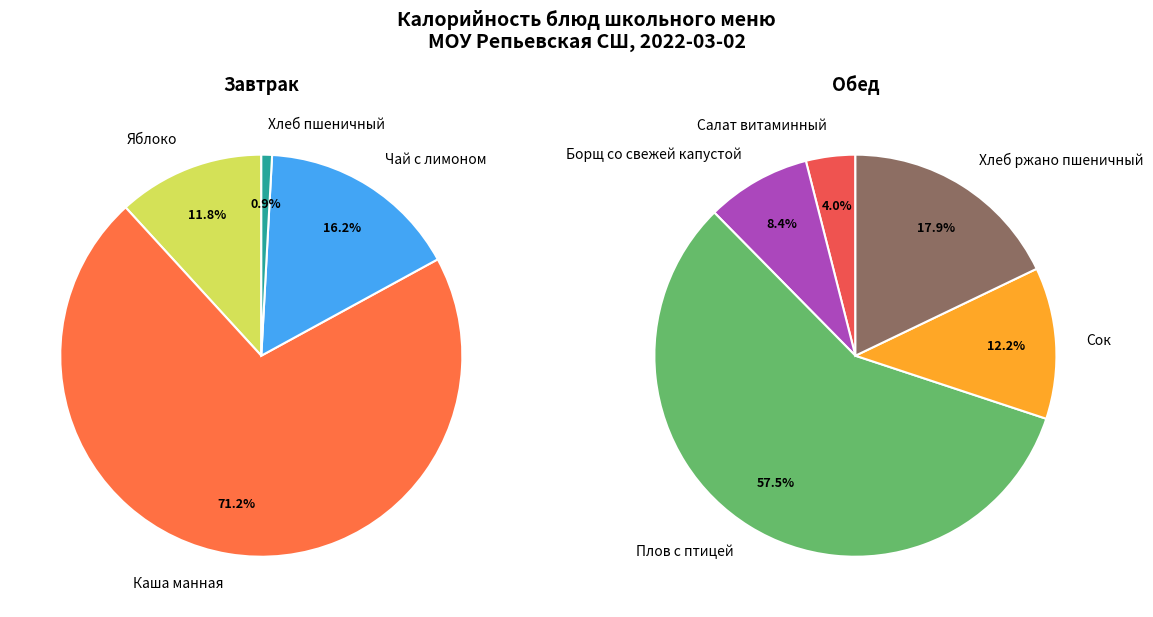

How many slices are in this pie chart?

9